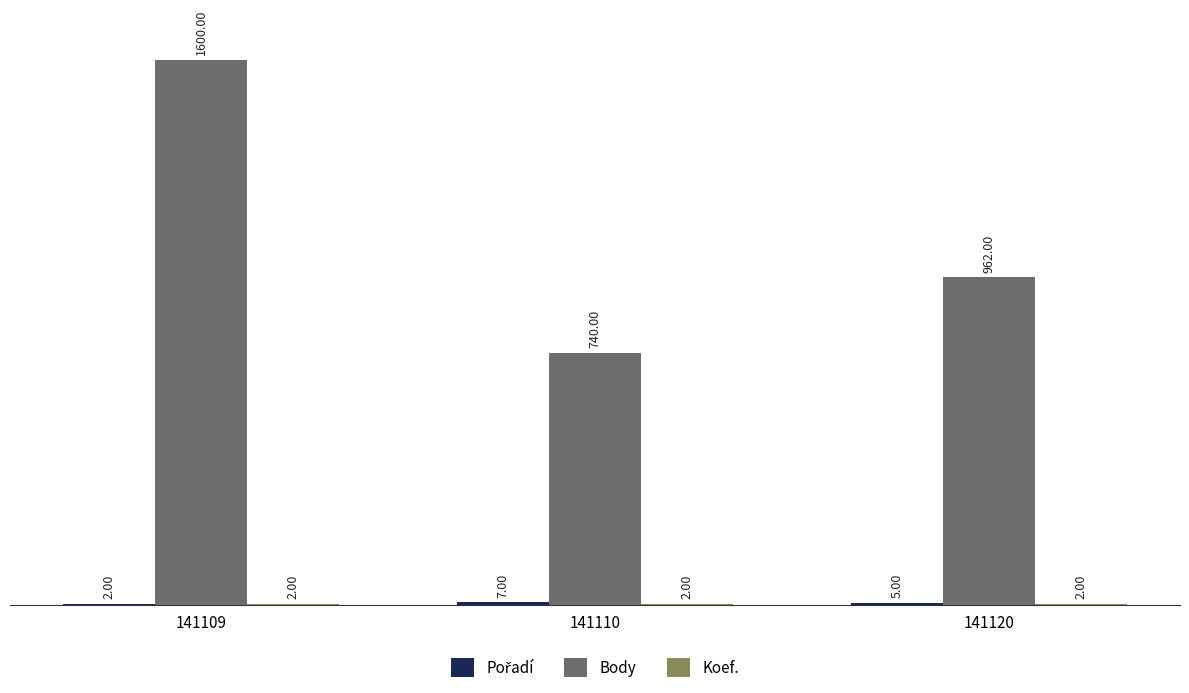

Which series has the largest total across all categories?

Body